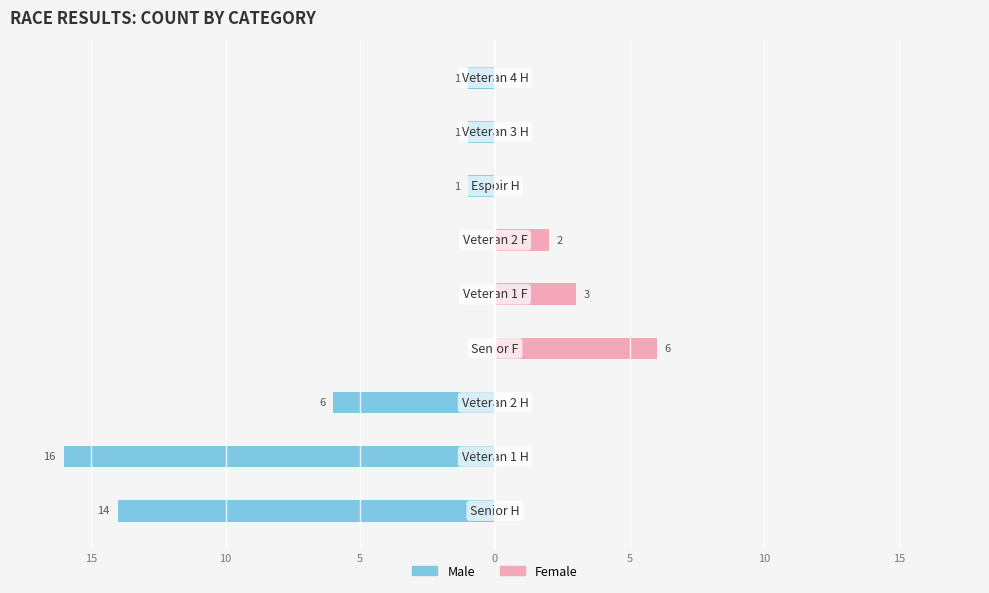

Rank the series by their average value, from lowest to highest.

Male, Female